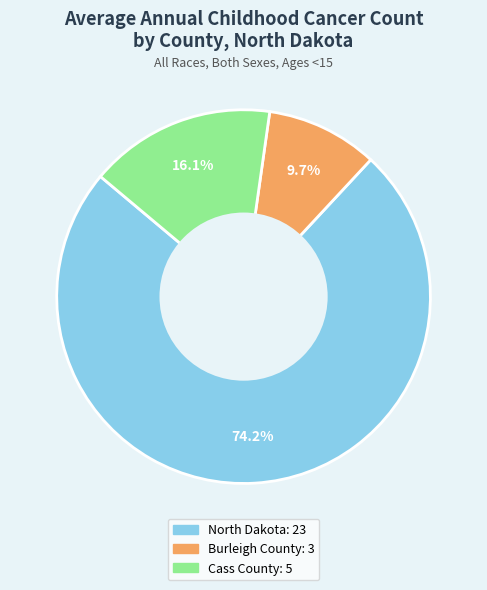

To the nearest percent, what percentage of the pie is Burleigh County?

10%